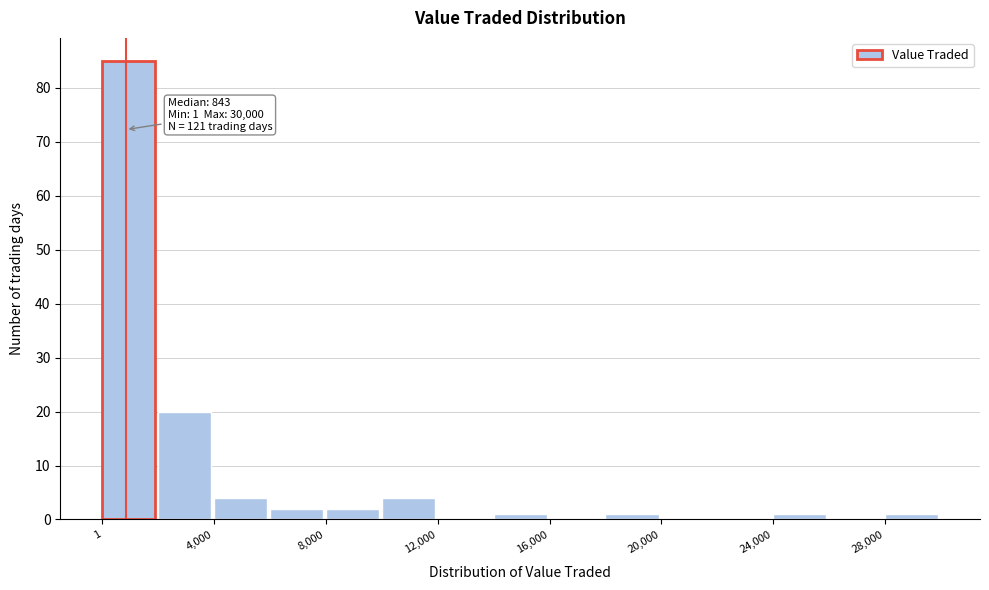

Read against the x-axis, roughly where is the centre of the tallest bar?

1000